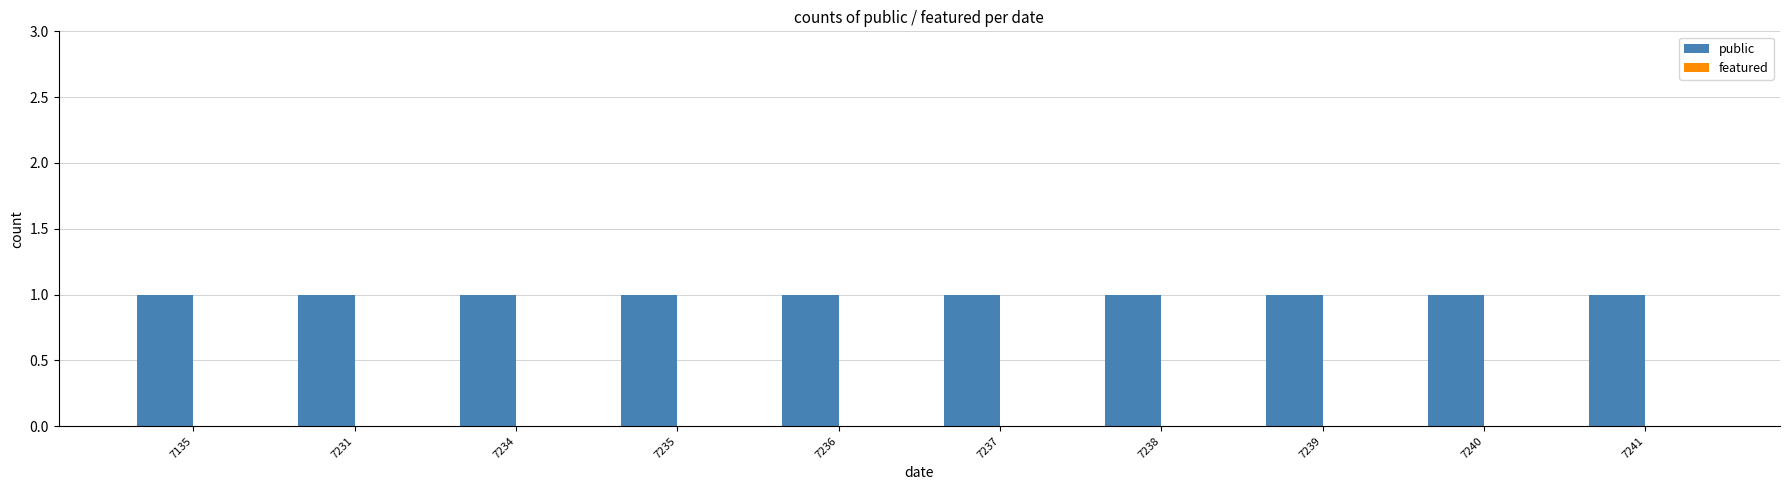

What are all the series names shown in the legend?

public, featured